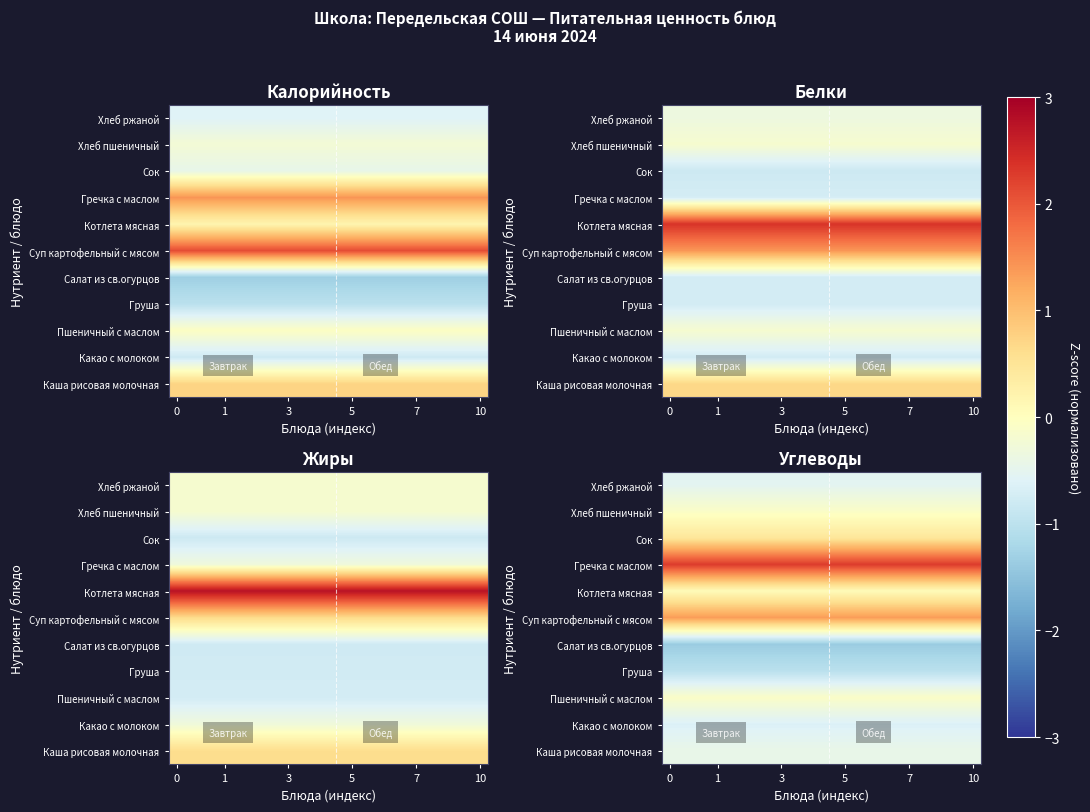

What is the spread (max minus min) of values at 7?

3.6